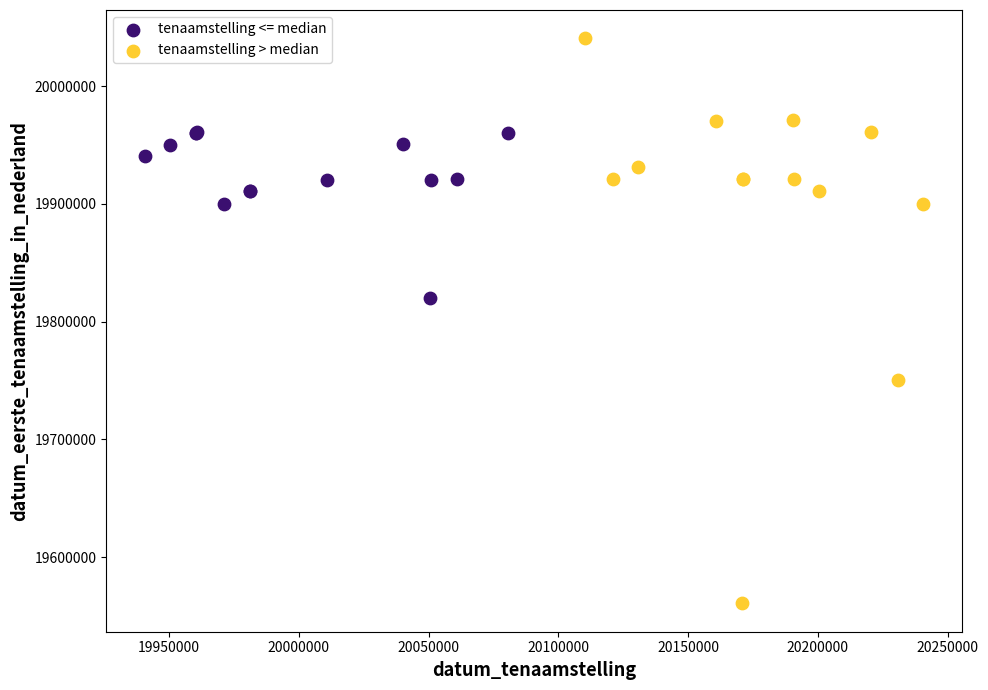

Which series contains the lowest Y value?

tenaamstelling > median